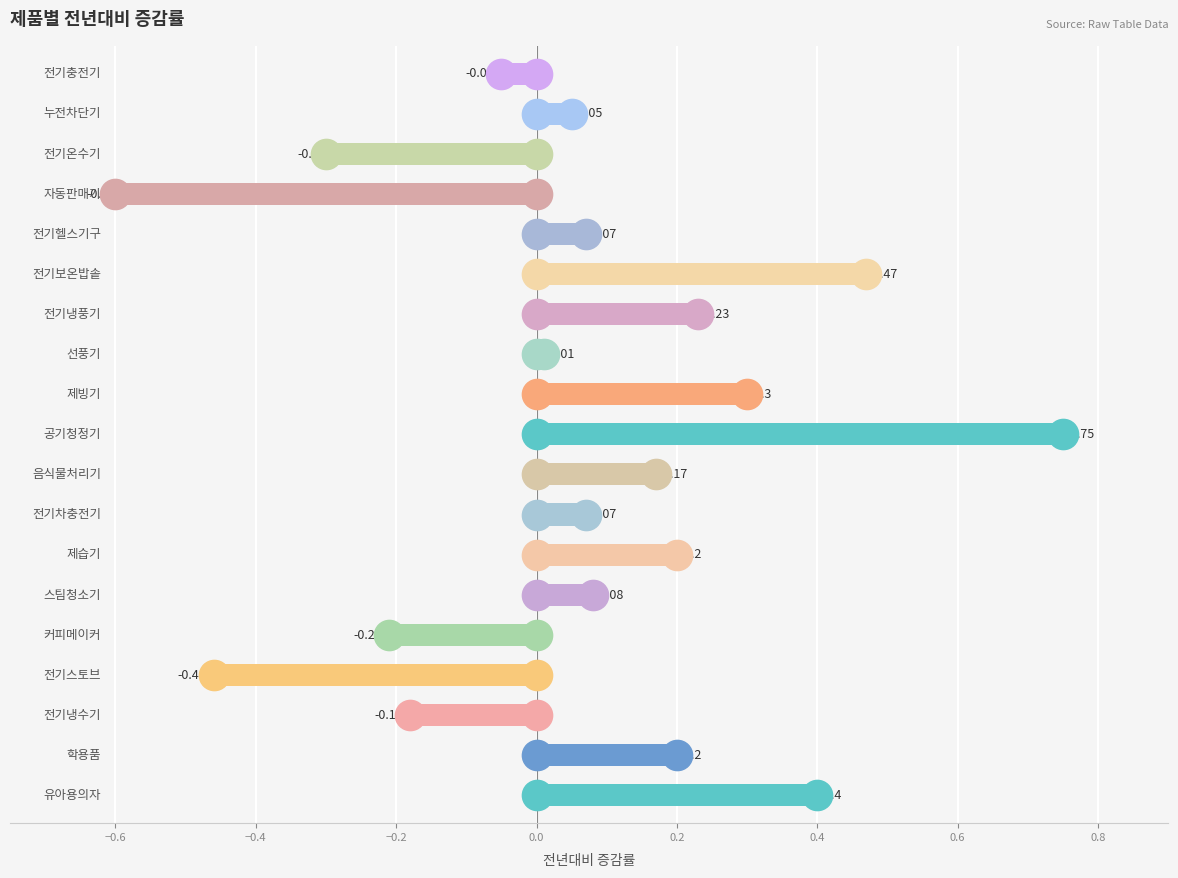

What is the difference between the second highest and minimum values?

1.1